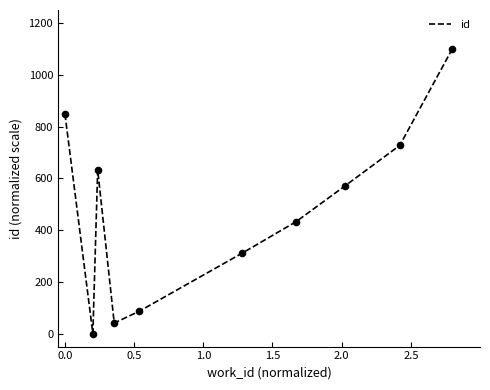

What is the difference between the maximum and minimum values?

1100.0